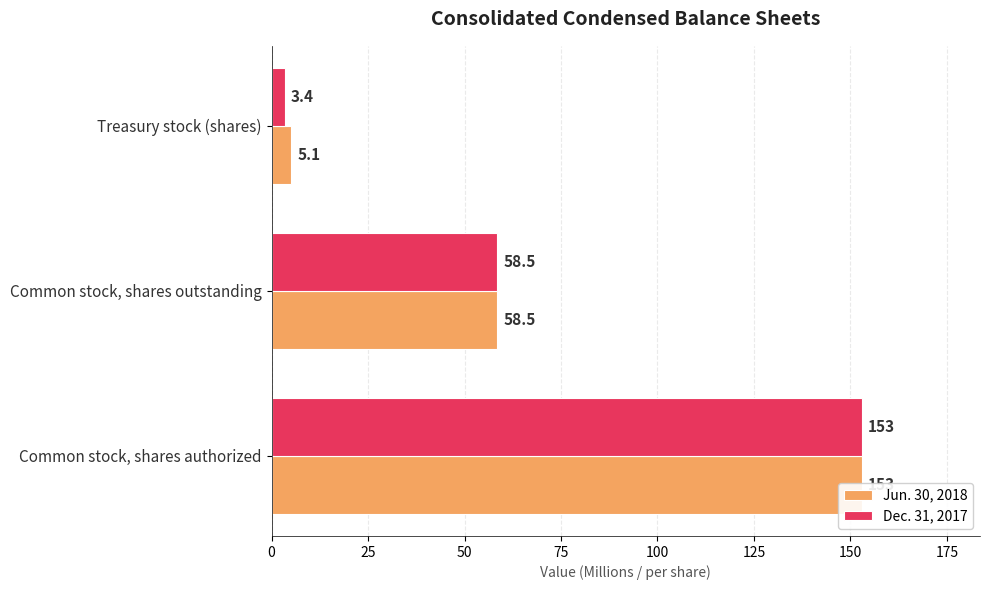

What is the greatest value displayed?

153.0